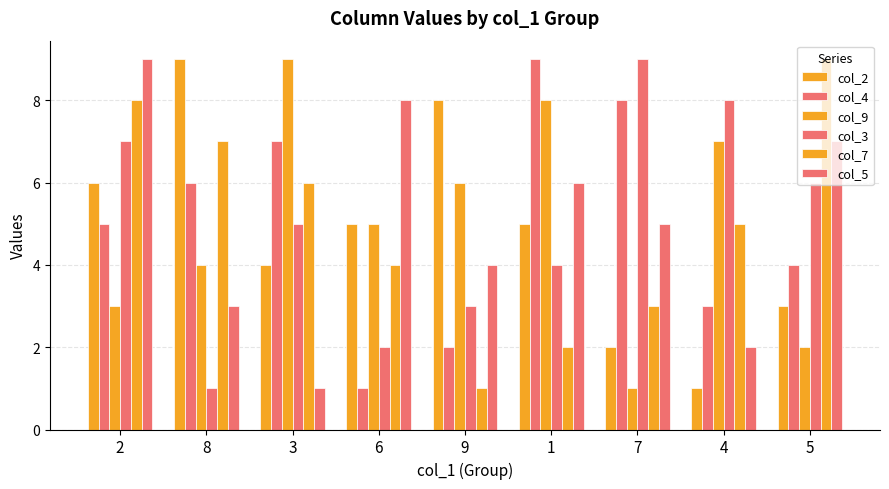

How many series are shown in this chart?

6